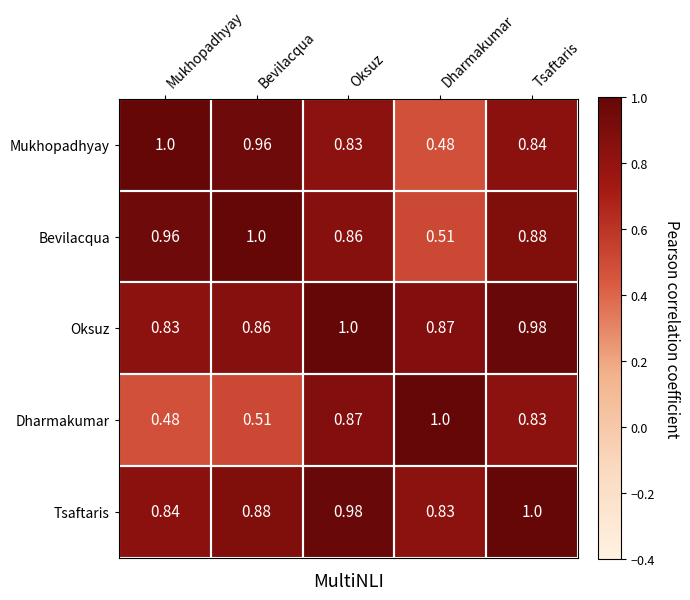

List the labels in order of Bevilacqua value, smallest first.

Dharmakumar, Oksuz, Tsaftaris, Mukhopadhyay, Bevilacqua